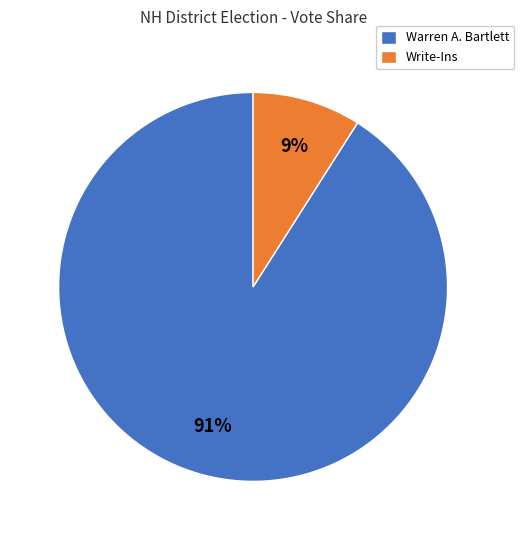

Does any single category account for the majority?

Yes